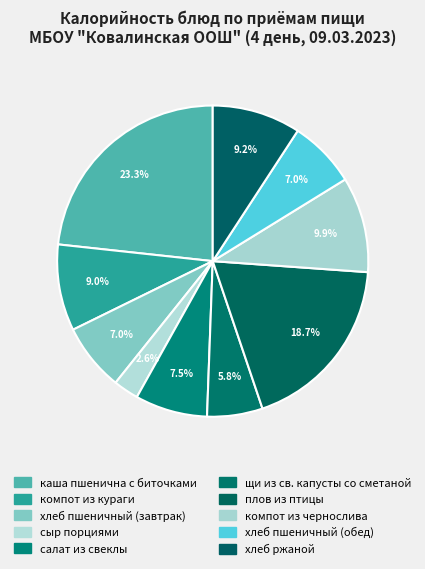

How many segments does this pie chart have?

10